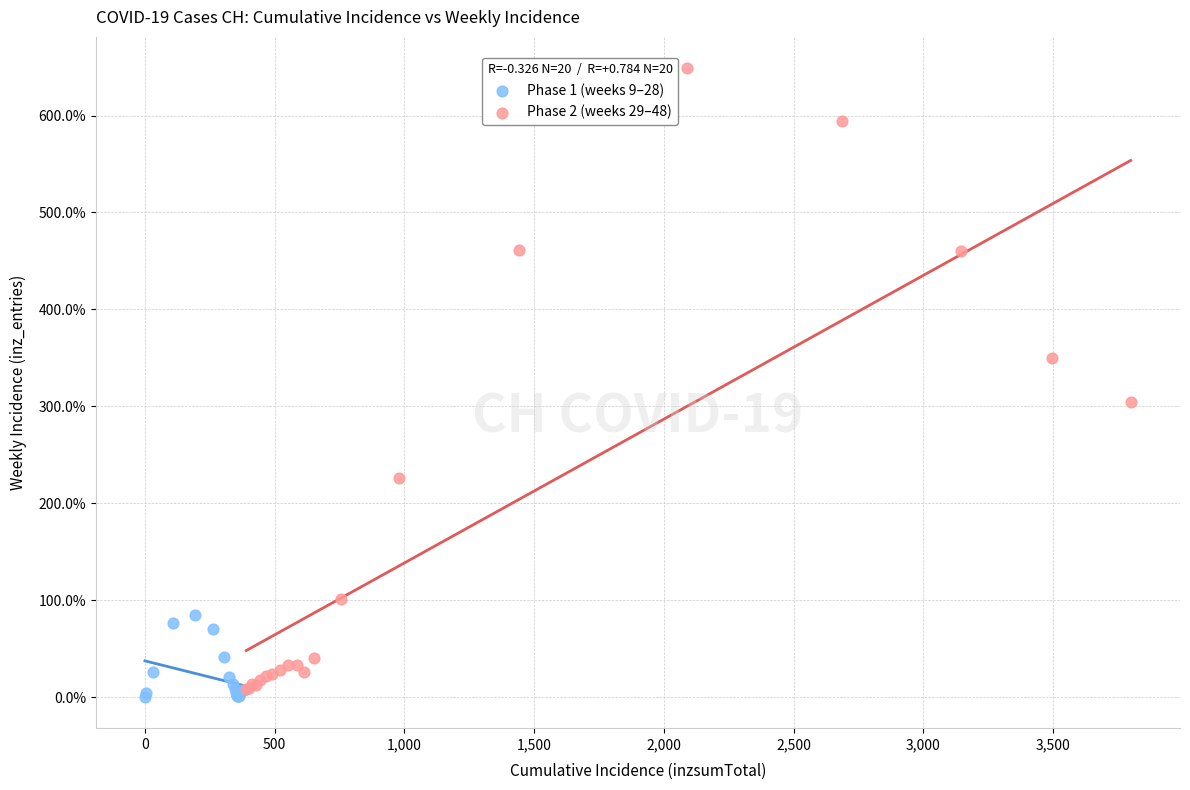

Which series has the largest Y range (max minus min)?

Phase 2 (weeks 29–48)